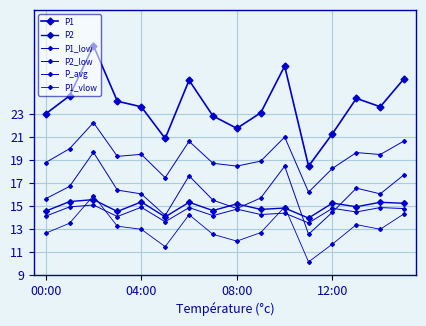

How many data points does each series have?

16